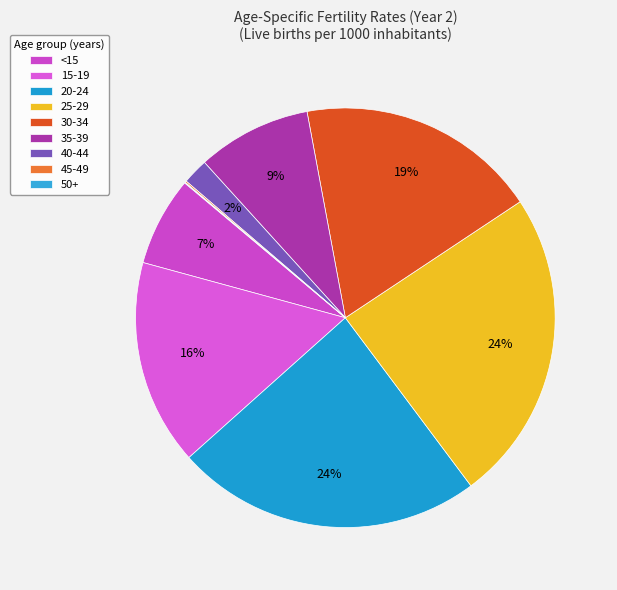

To the nearest percent, what is the difference between the 45-49 and 30-34 slice percentages?

18%